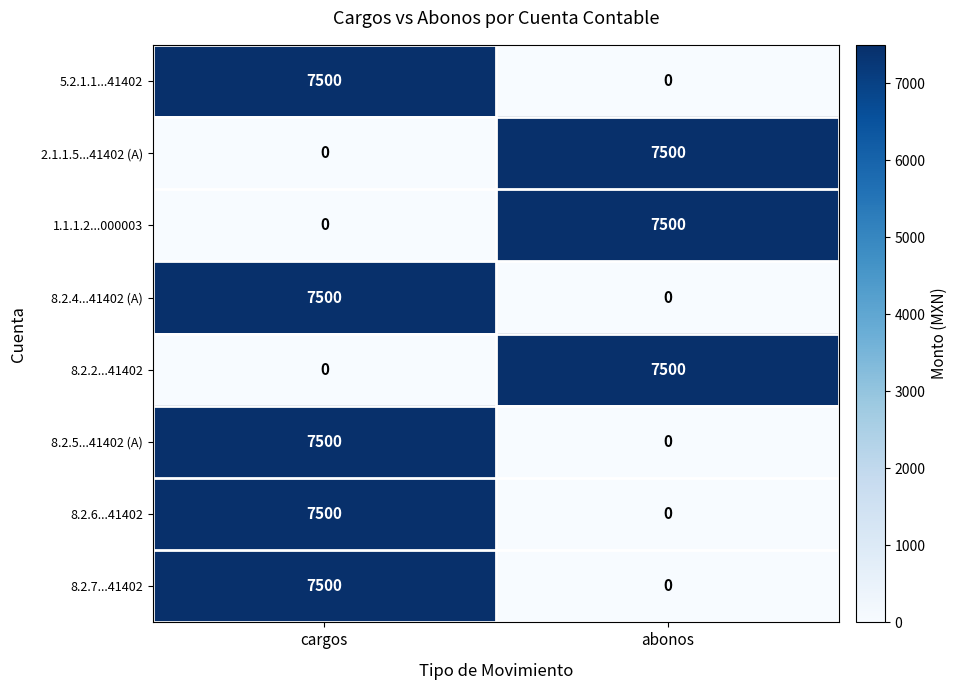

List the labels in order of 8.2.7...41402 value, smallest first.

abonos, cargos